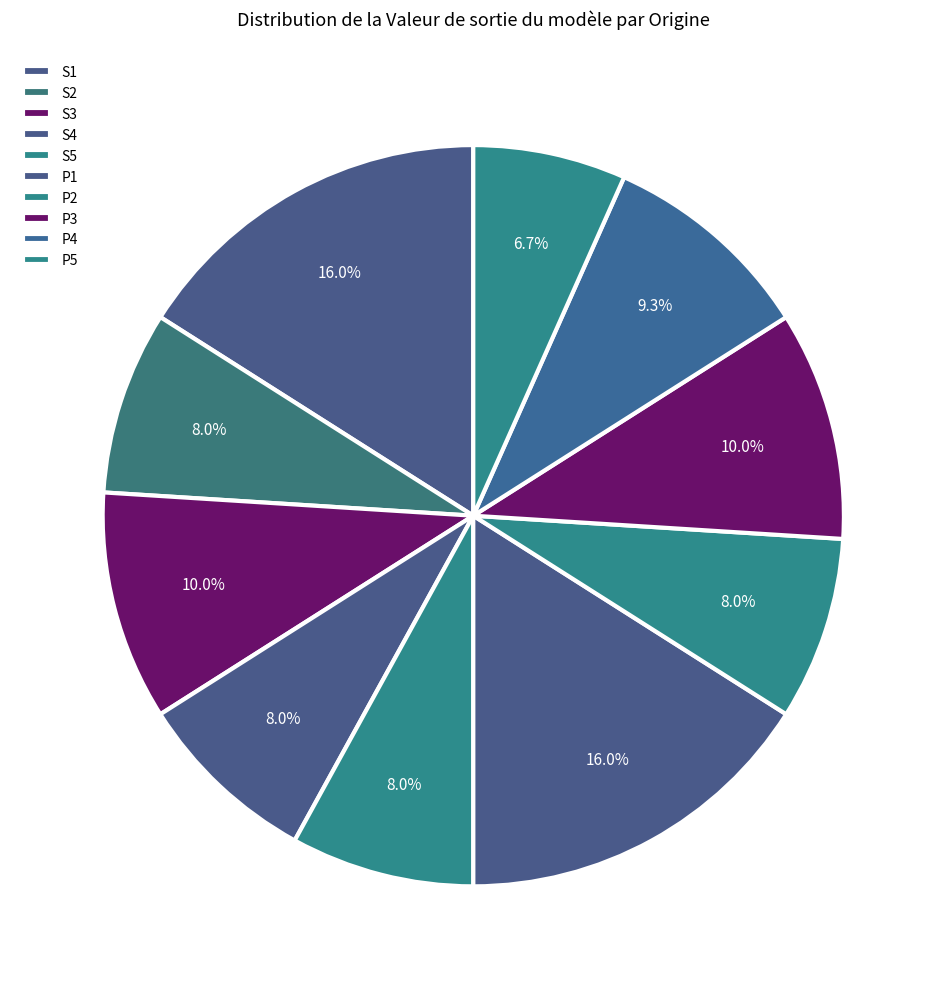

Which category has the smallest portion of the pie?

S5